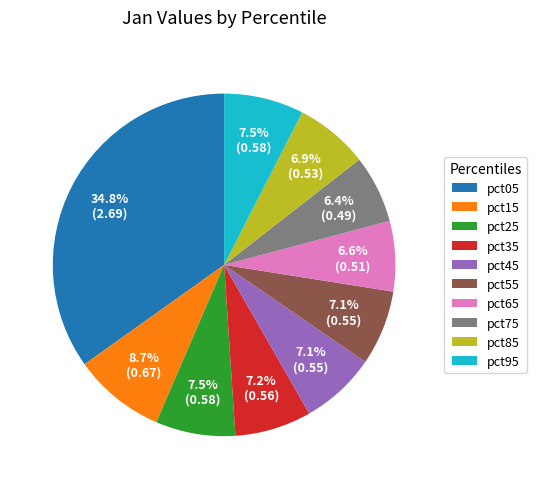

True or false: pct15 accounts for 9% of the total.

True